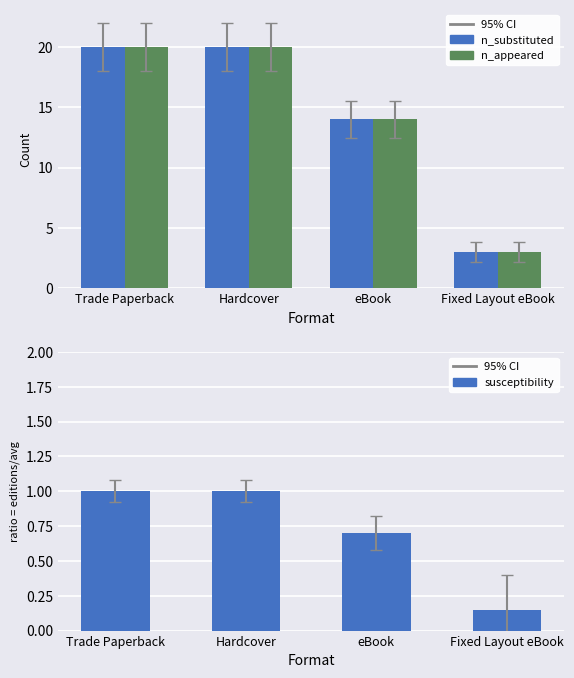

The n_substituted series shows 14.0 at eBook. True or false?

True